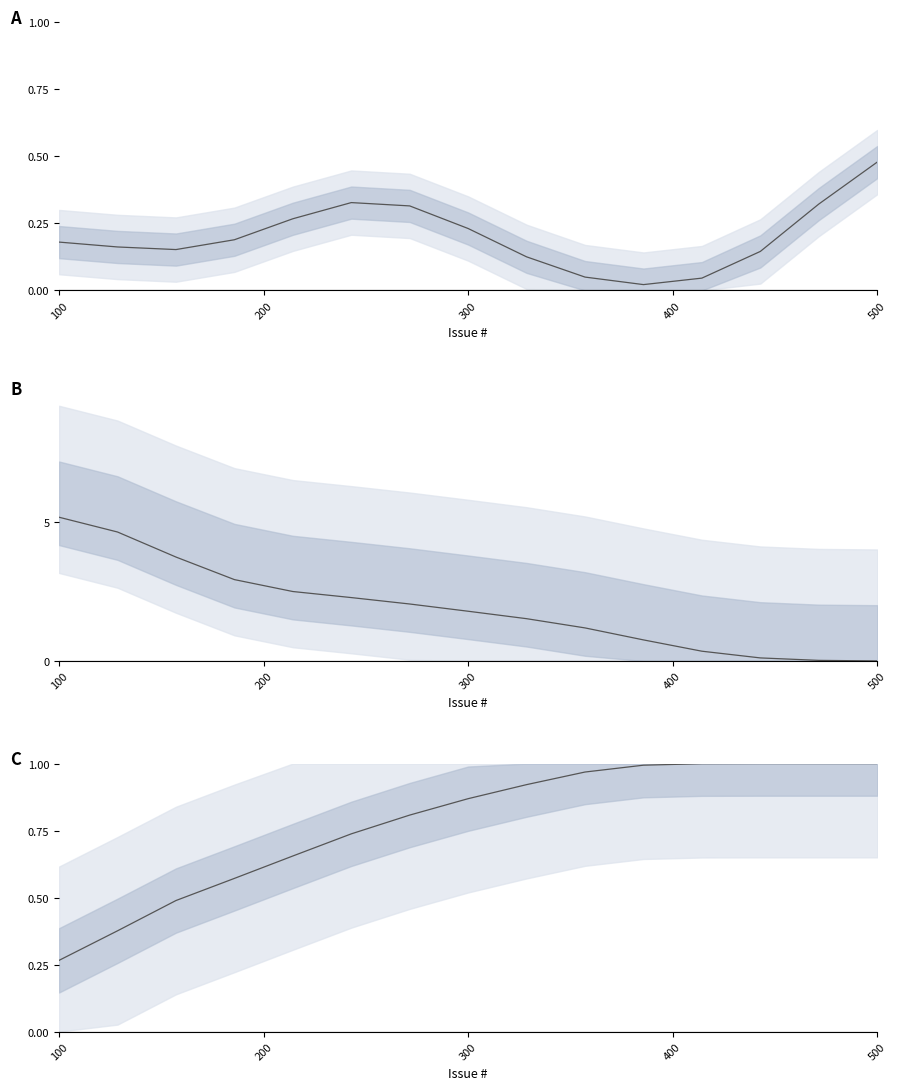

At which category is the sum across all series the highest?

100